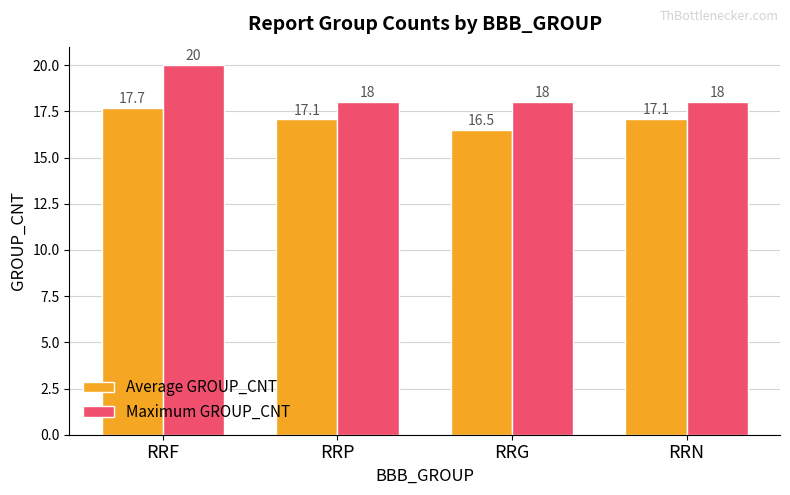

Which label corresponds to the smallest value in the chart?

RRG